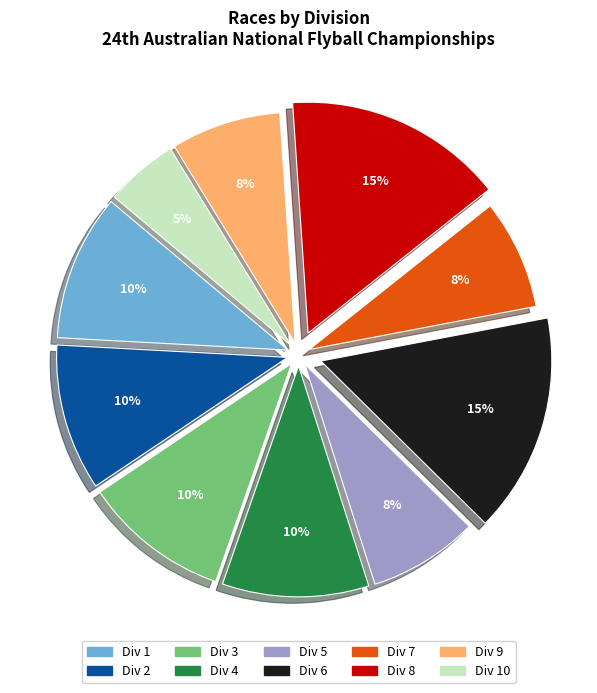

To the nearest percent, what portion does Div 9 represent?

8%